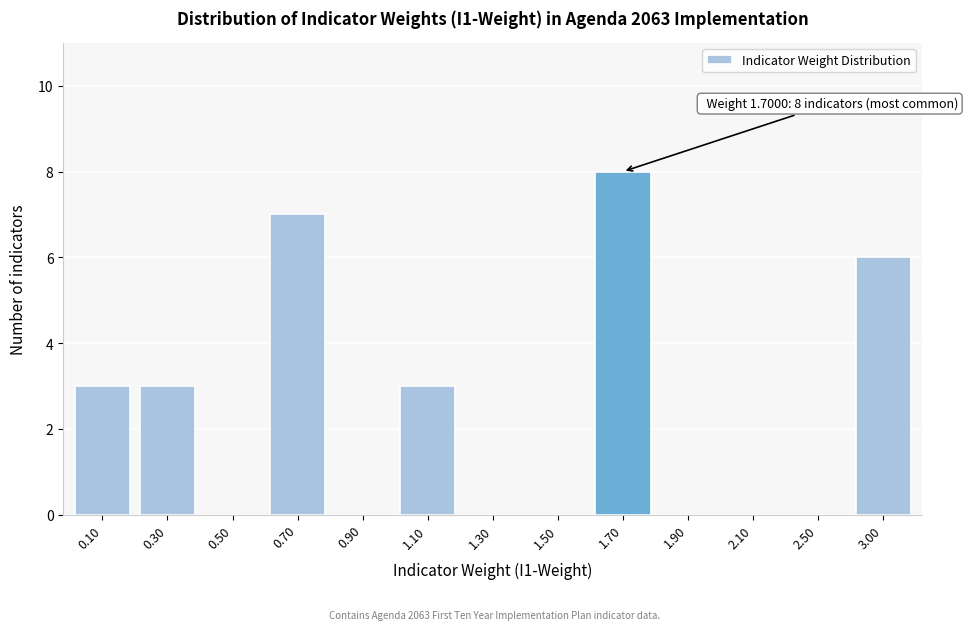

Reading right to left, list all the values displayed in this chart.

3.00=6	2.50=0	2.10=0	1.90=0	1.70=8	1.50=0	1.30=0	1.10=3	0.90=0	0.70=7	0.50=0	0.30=3	0.10=3